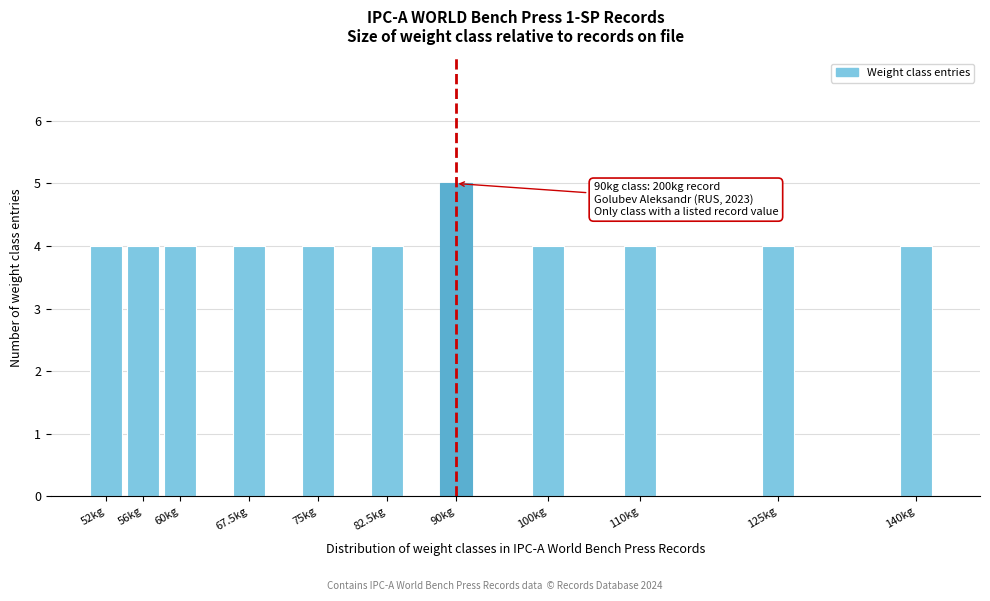

Reading left to right, list all the values displayed in this chart.

4	4	4	4	4	4	5	4	4	4	4